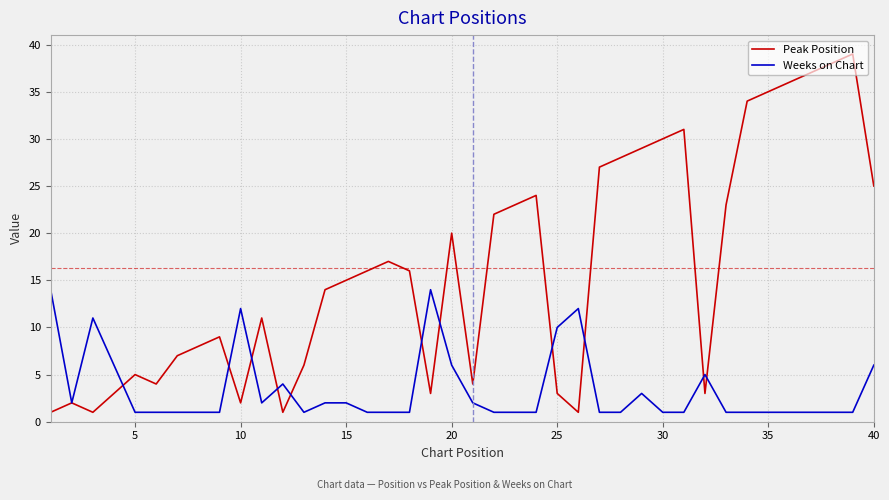

Which series has the largest total across all categories?

Peak Position